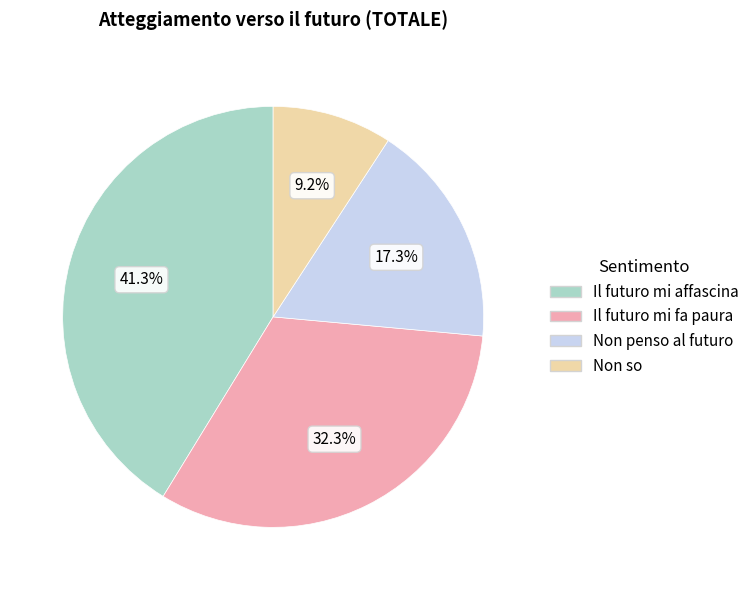

Rank the categories by value from lowest to highest.

Non so, Non penso al futuro, Il futuro mi fa paura, Il futuro mi affascina